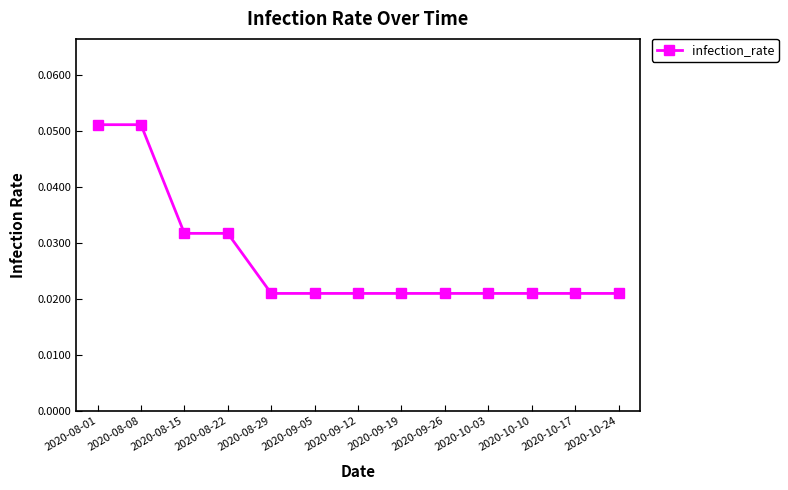

What is the label of the 12th point from the right?

2020-08-08